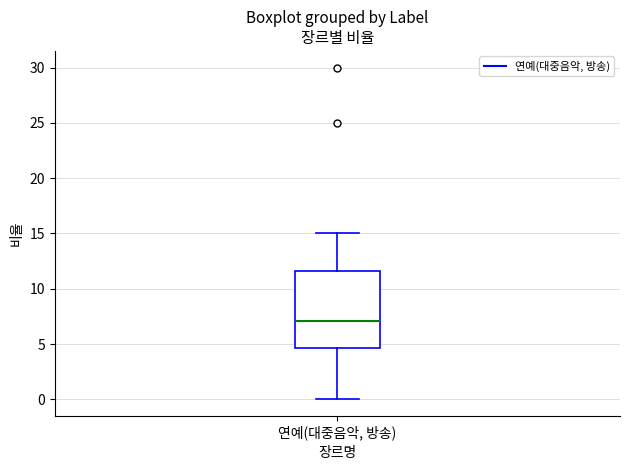

Where is the upper edge of the box for 연예(대중음악, 방송) on the y-axis? The values are not printed on the chart, so give them approximately, as read against the axis.

11.5